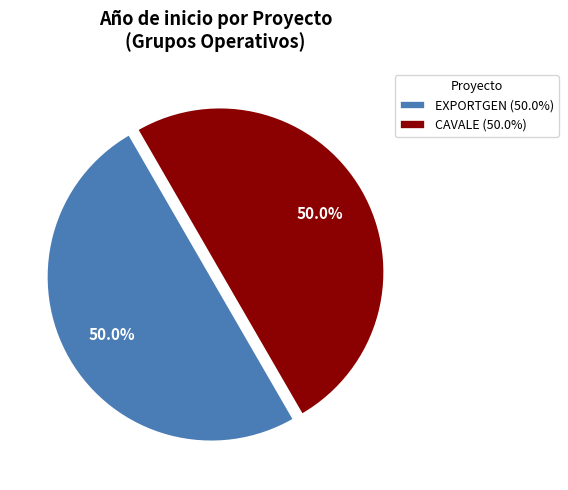

Is the sum of CAVALE (50.0%) and EXPORTGEN (50.0%) greater than half?

Yes